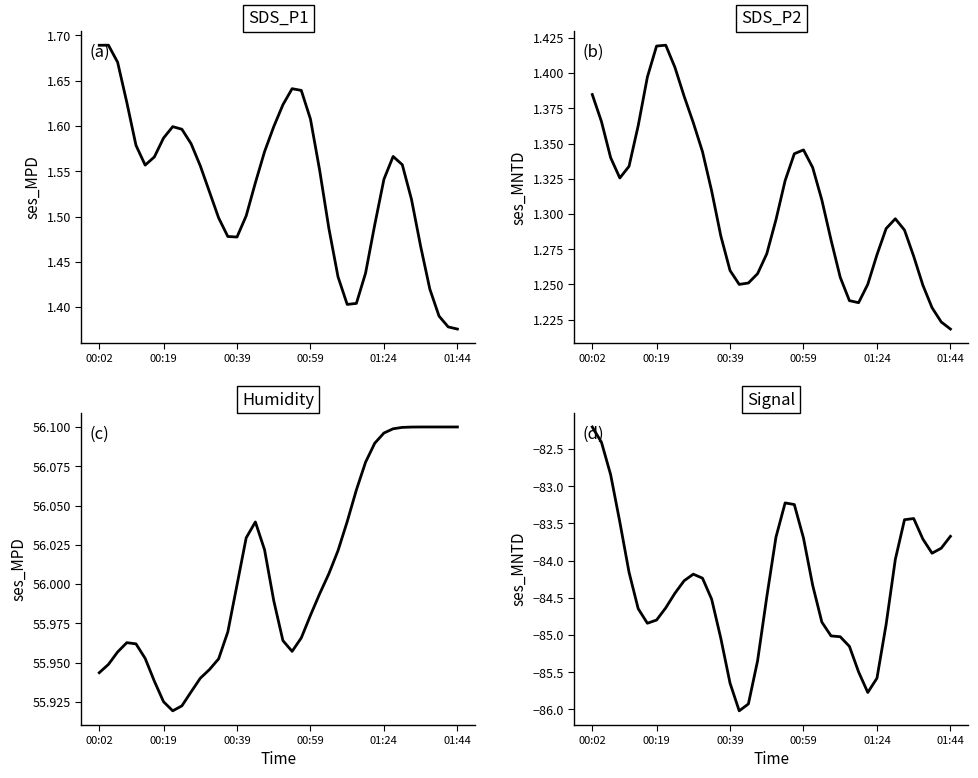

True or false: Signal and SDS_P2 intersect in this chart.

False